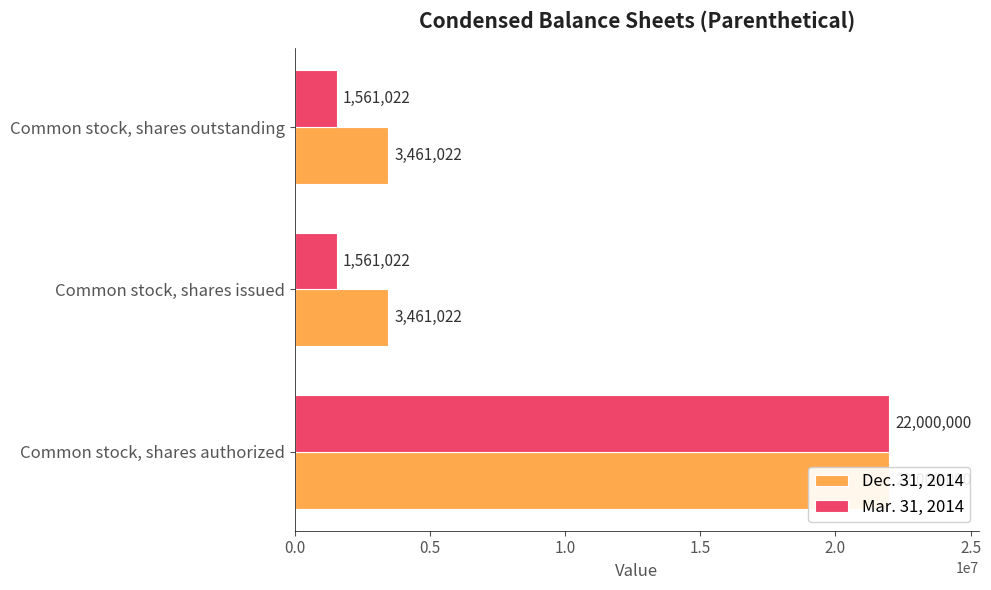

The Dec. 31, 2014 series shows 3461022 at Common stock, shares outstanding. True or false?

True